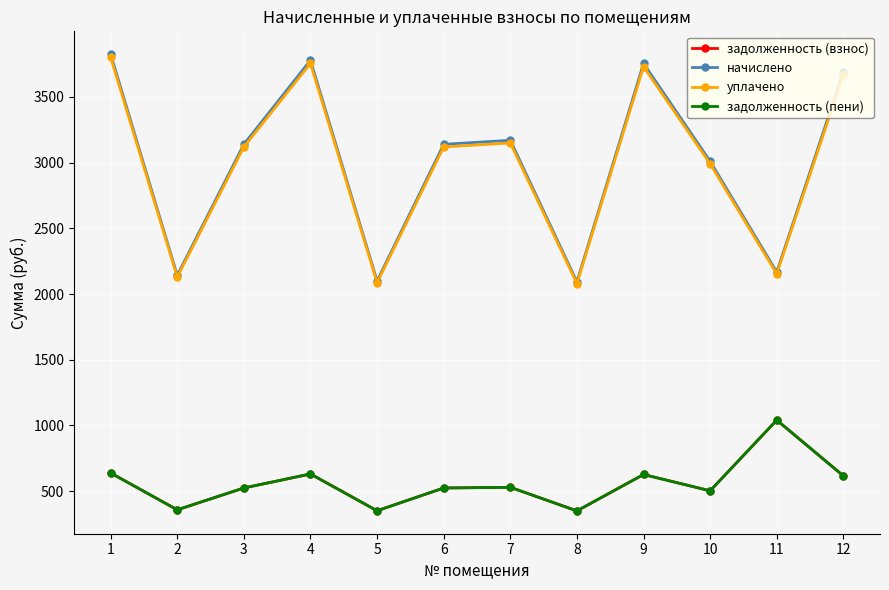

Does the chart have visible grid lines?

Yes